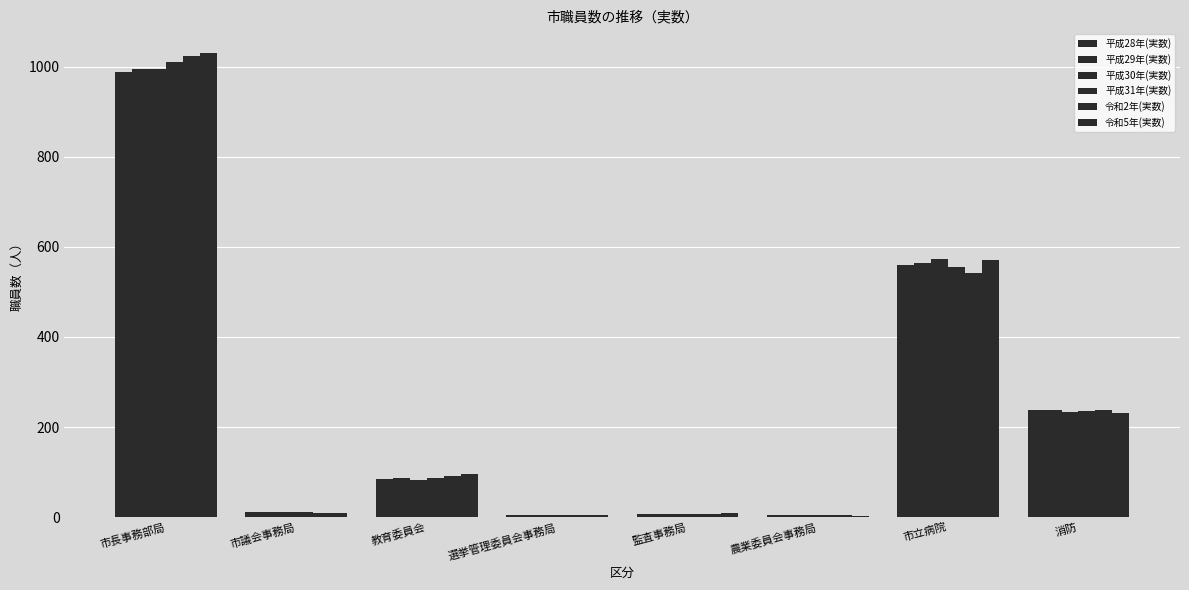

Are the bars horizontal?

No